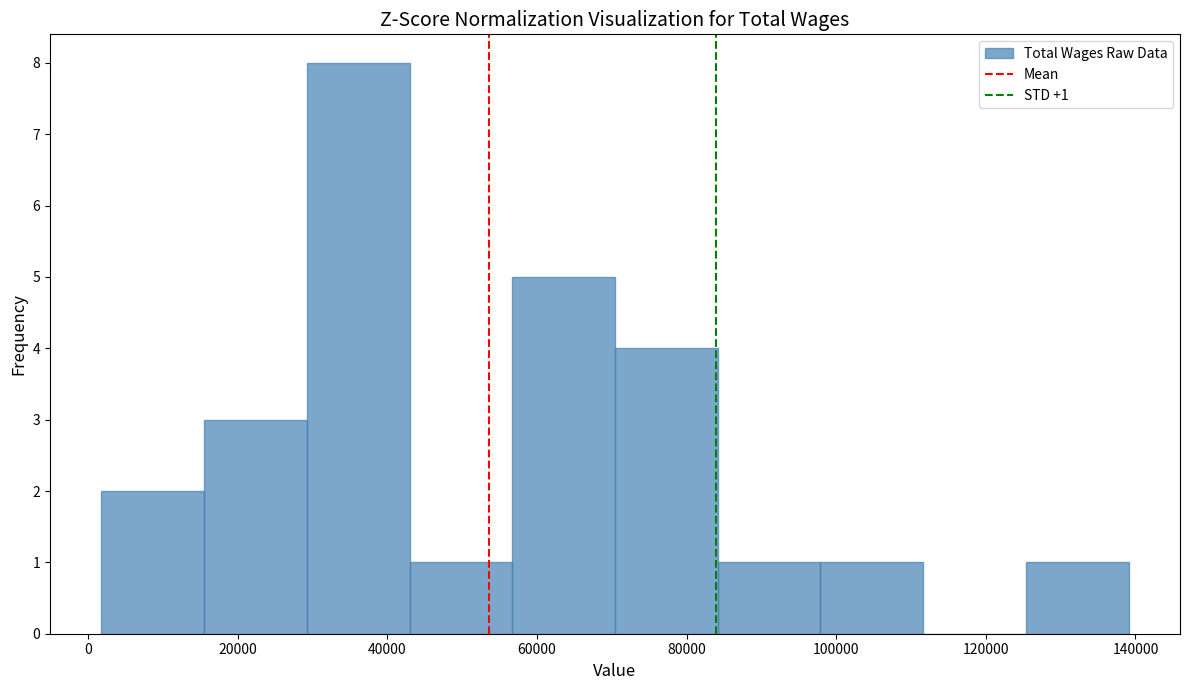

Which range on the x-axis has the tallest bar?

30000 to 42000